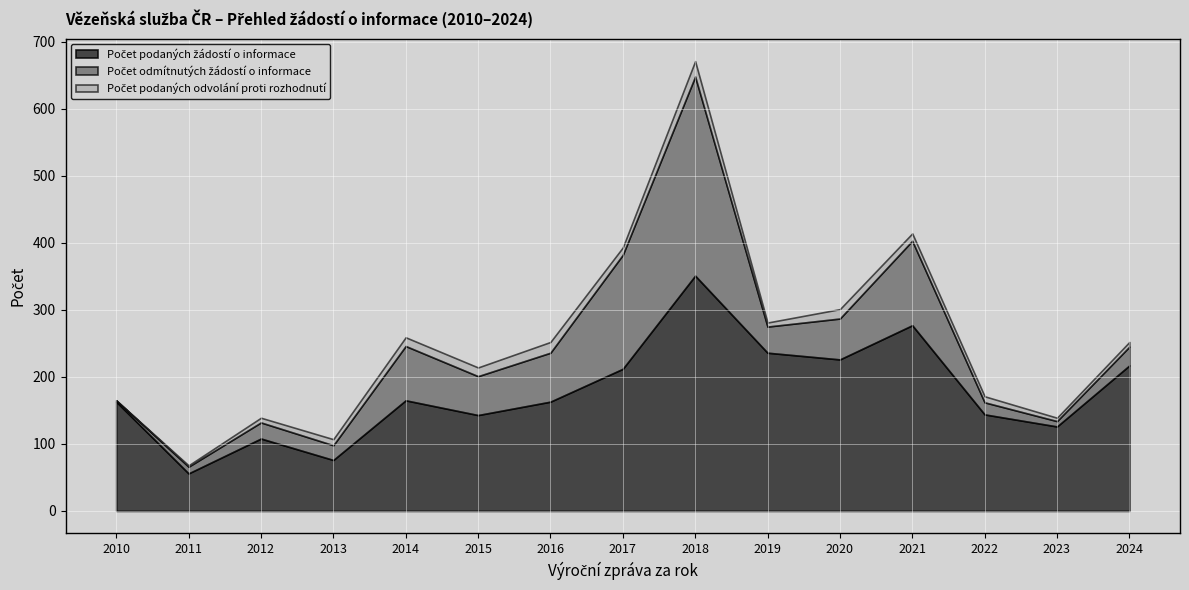

What is the difference between the Počet odmítnutých žádostí o informace values at 2017 and 2013?

148